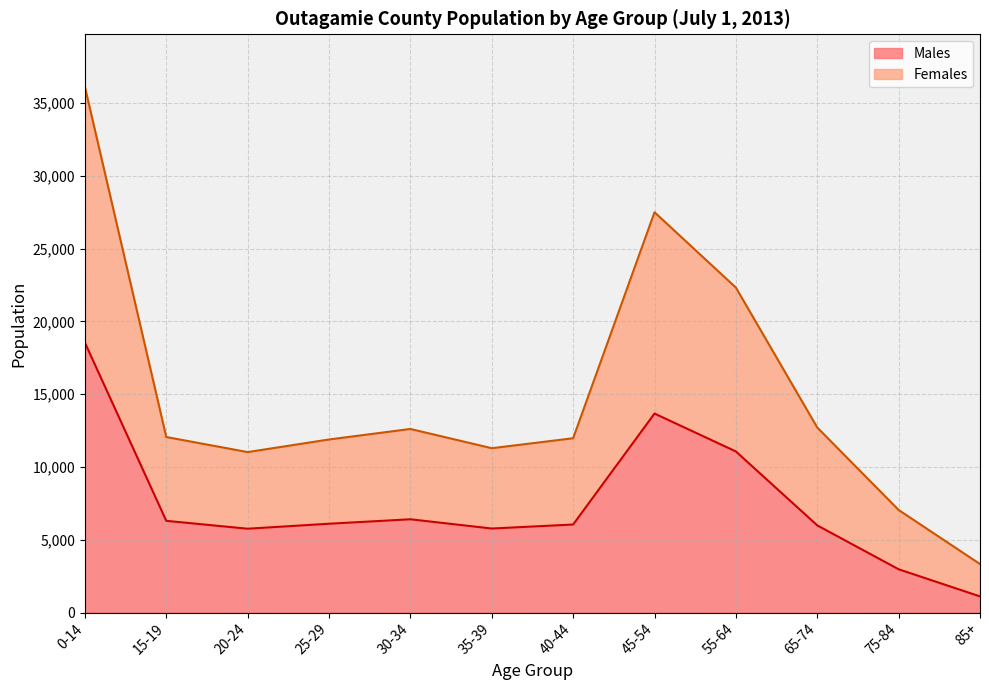

Count the number of categories in the chart.

12